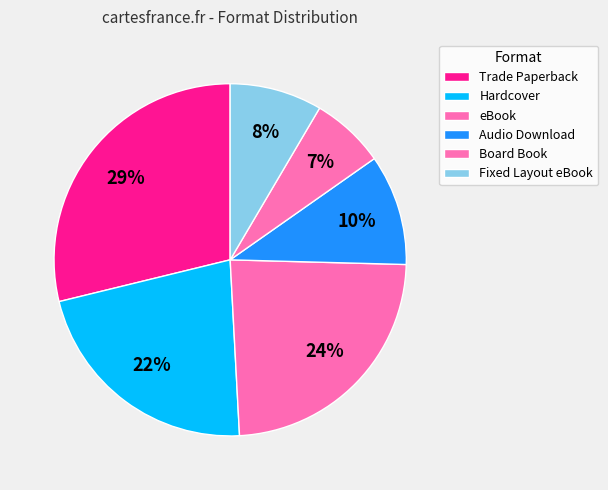

Rank the categories by value from lowest to highest.

Board Book, Fixed Layout eBook, Audio Download, Hardcover, eBook, Trade Paperback